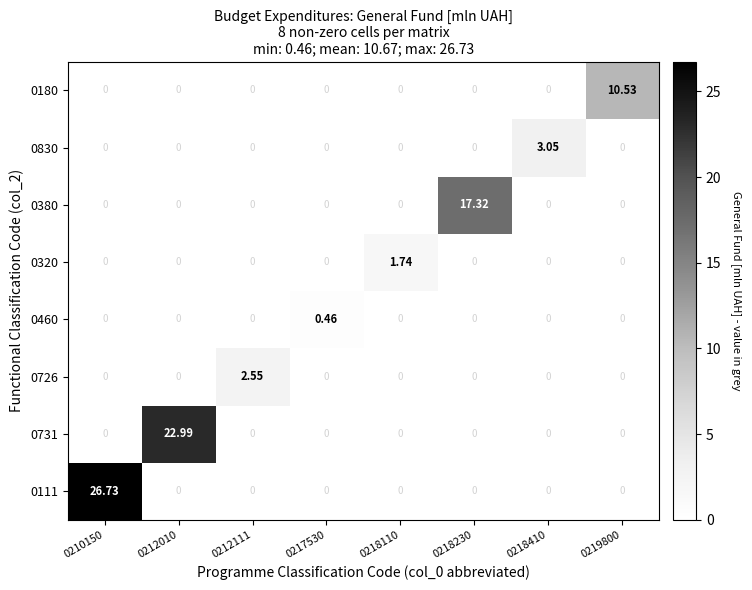

What is the greatest value displayed?

26.7